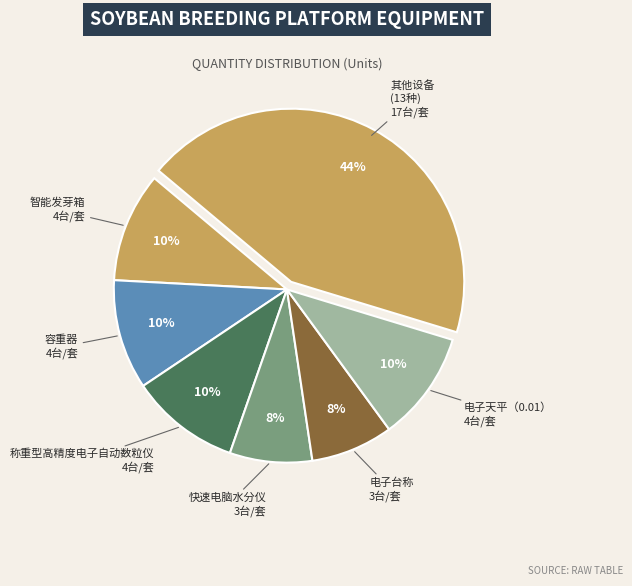

How many slices are in this pie chart?

7